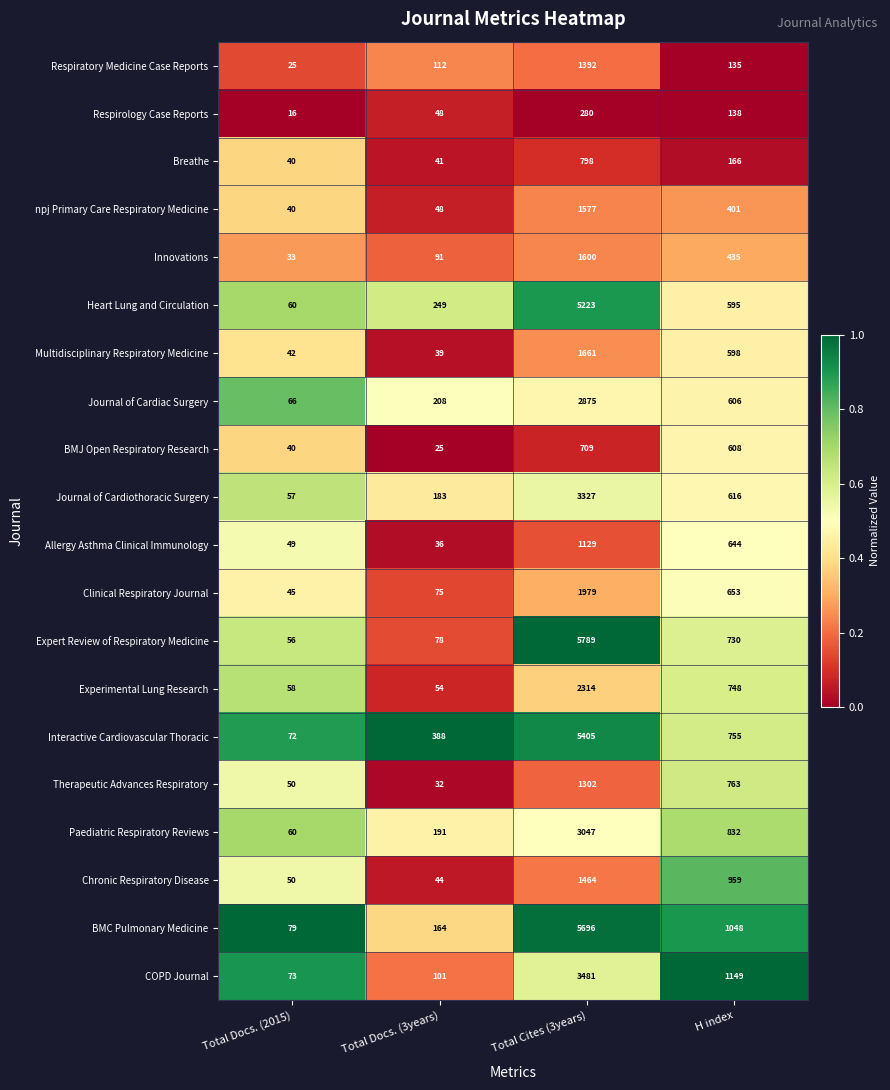

At which label does Chronic Respiratory Disease first exceed 959?

Total Cites (3years)